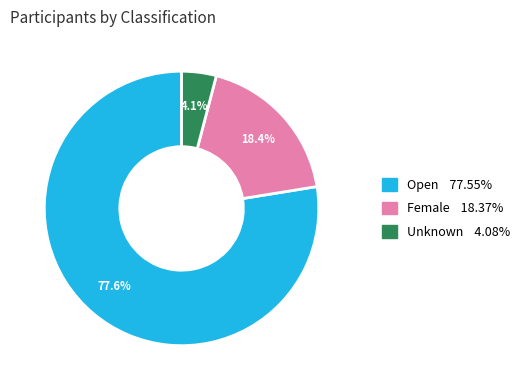

Which category has the smallest portion of the pie?

Unknown